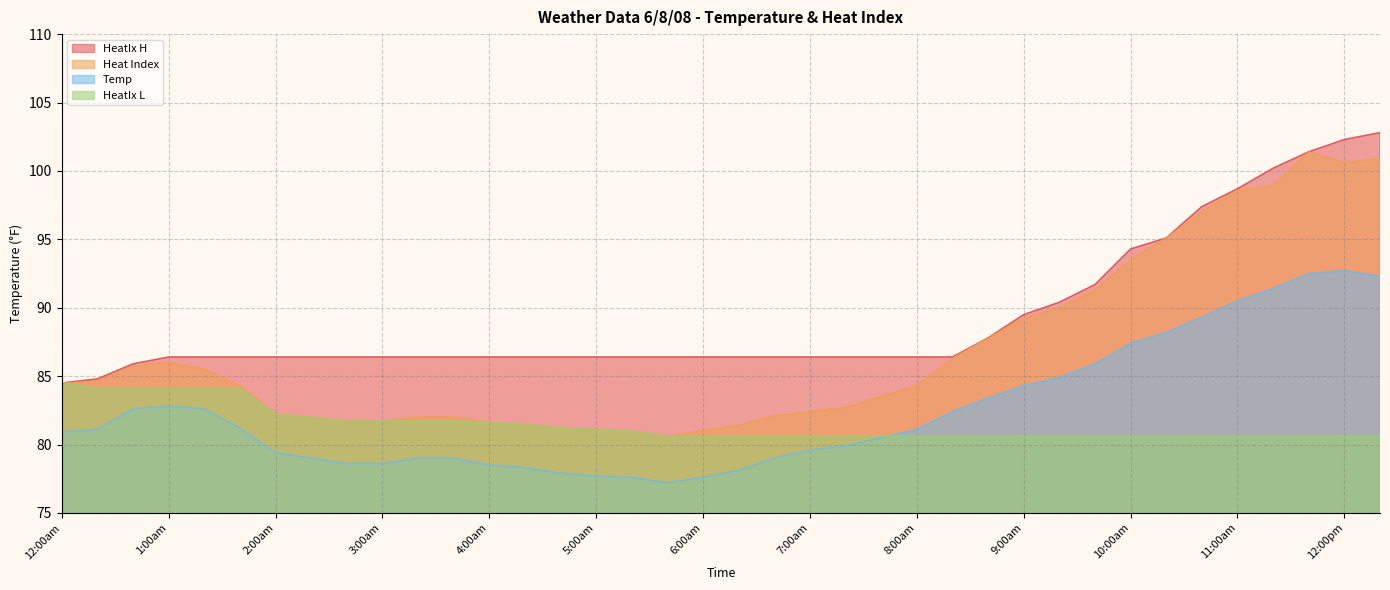

What is the maximum value for Heat Index?

101.4